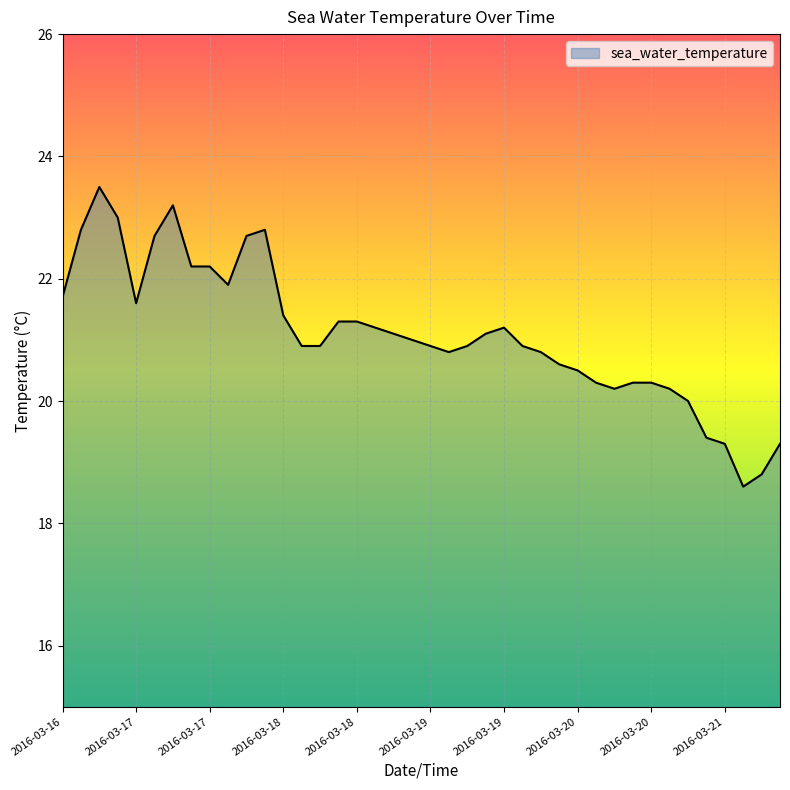

What is the maximum value shown in the chart?

23.5